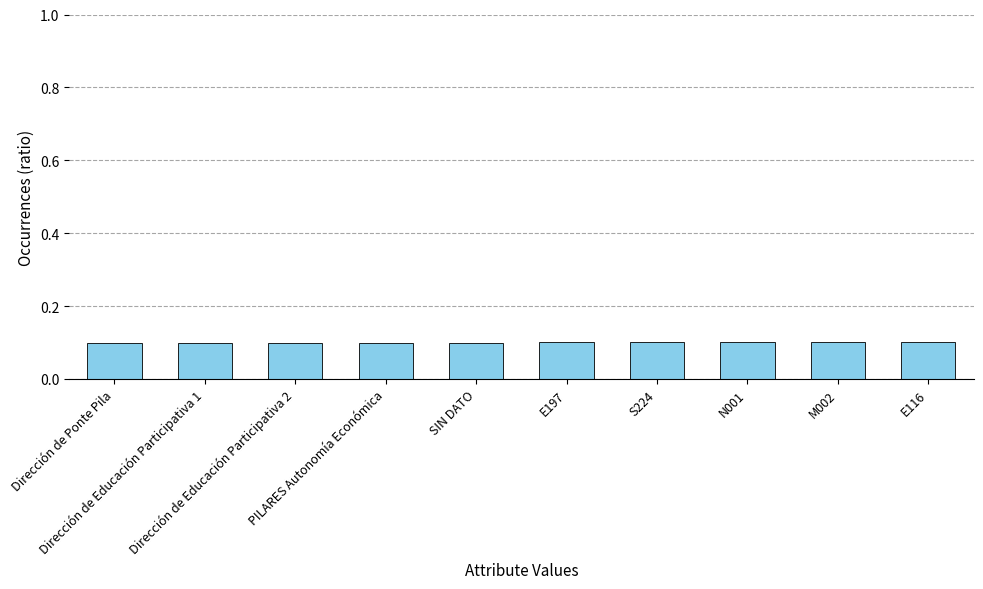

What is the sum of all values?

1.0